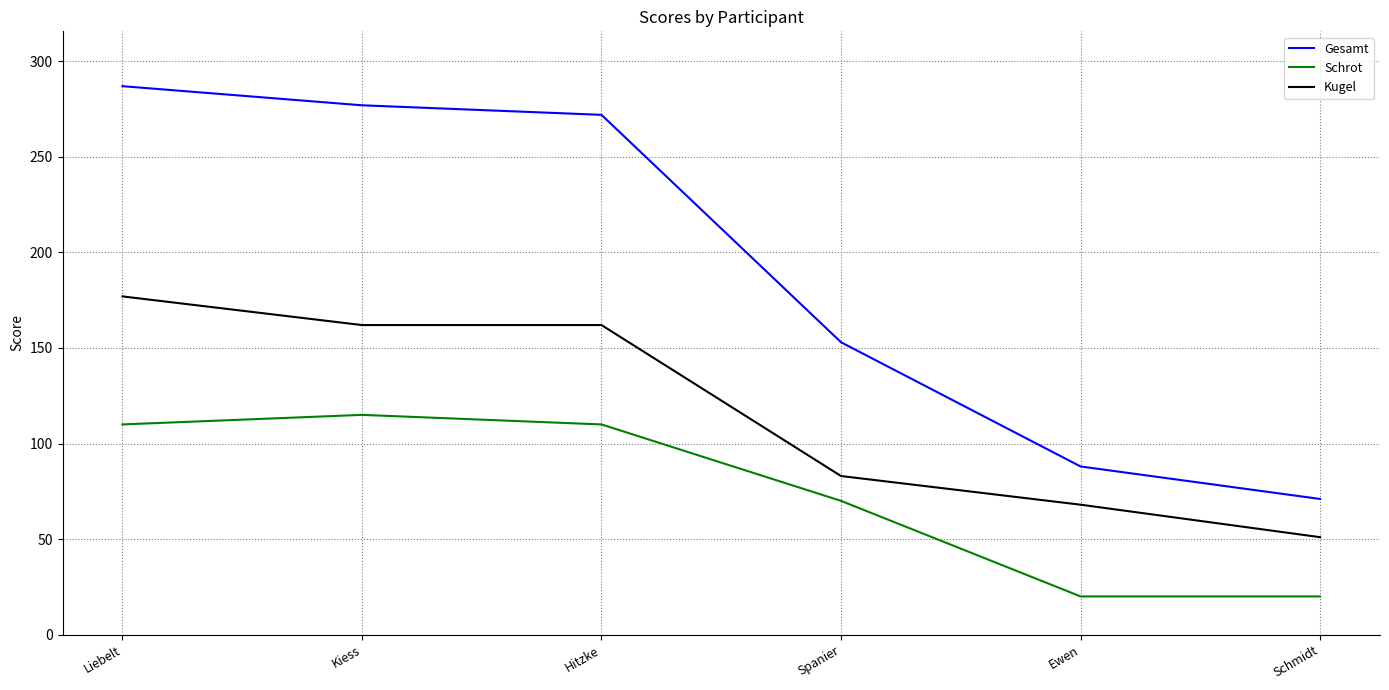

What is the difference between the maximum and second lowest values in the Schrot series?

95